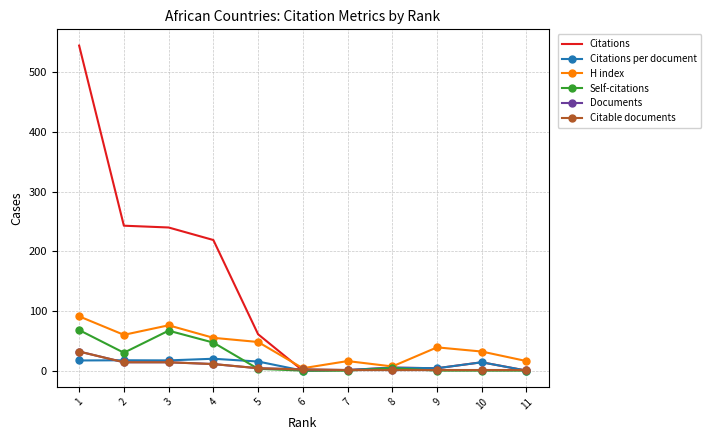

What is the maximum value for Citations per document?

19.9